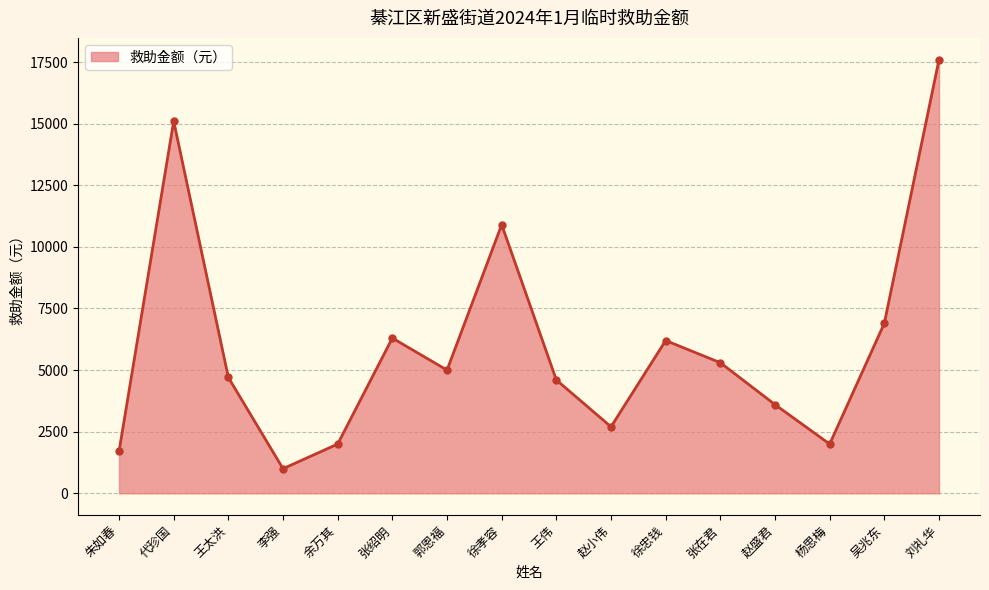

What is the difference between the values at 李强 and 赵盛君?

2600